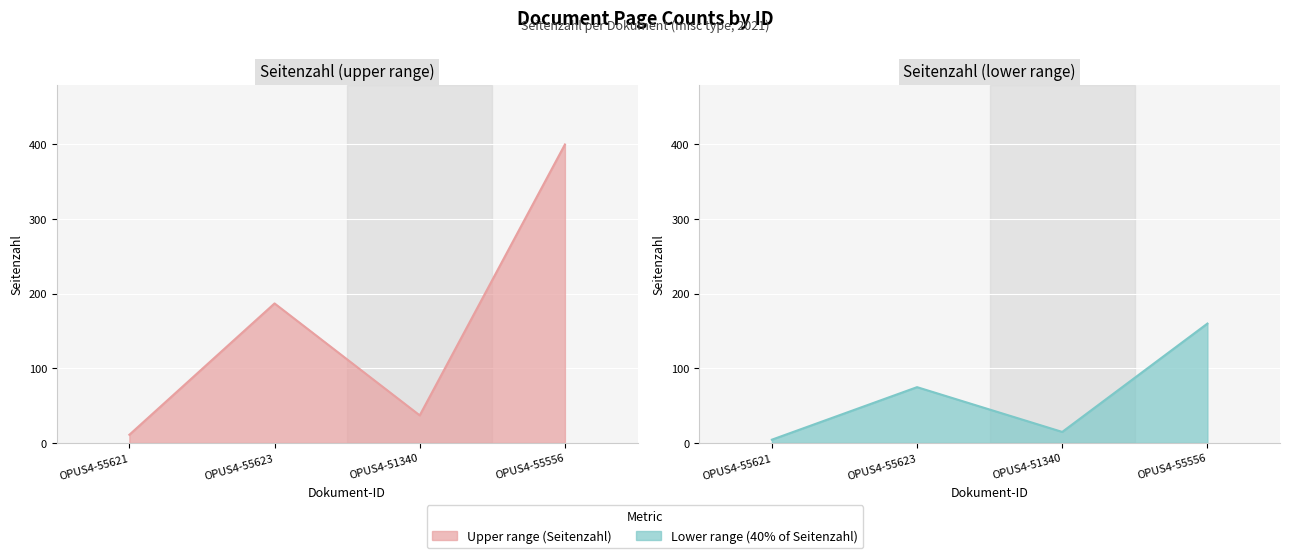

The value of Seitenzahl (upper range) line at OPUS4-51340 is 49.2. True or false?

False